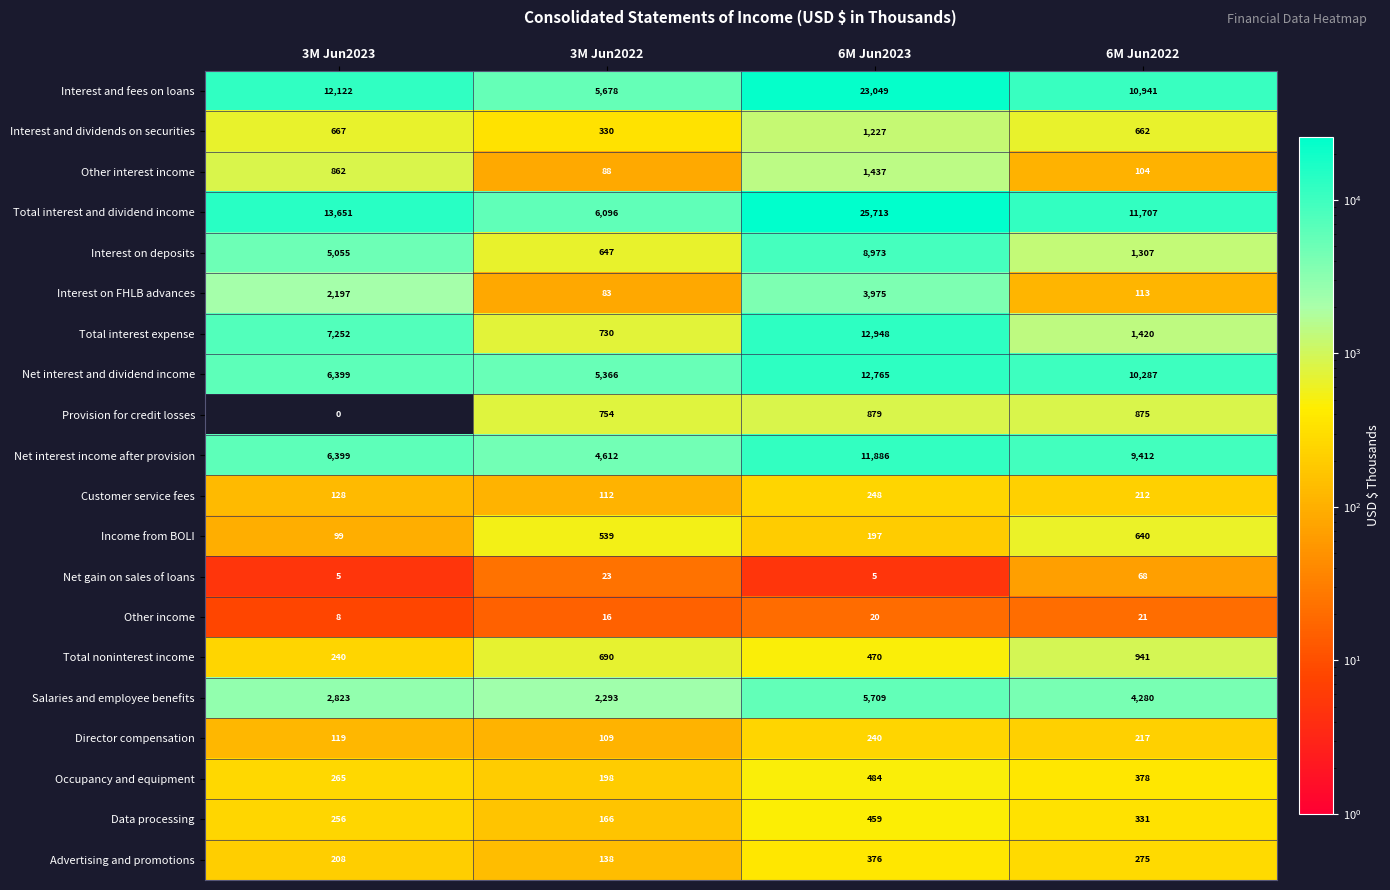

Which series changed the most between 3M Jun2022 and 6M Jun2023?

Total interest and dividend income